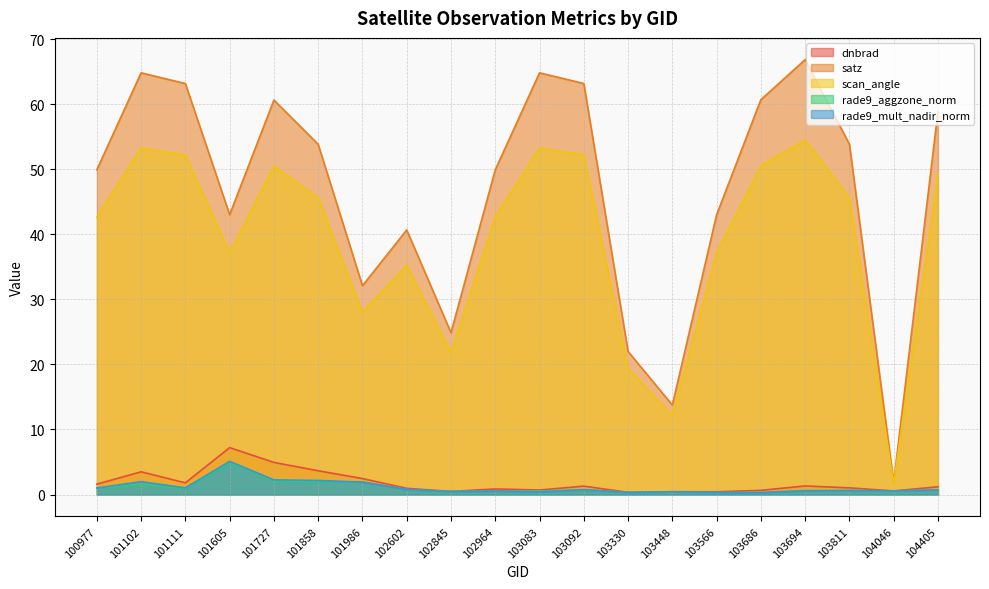

The dnbrad series shows 2.1 at 101605. True or false?

False